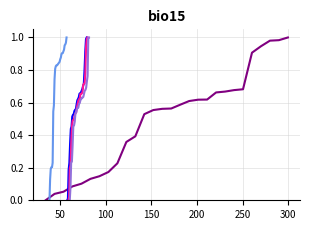

Count the number of categories in the chart.

28